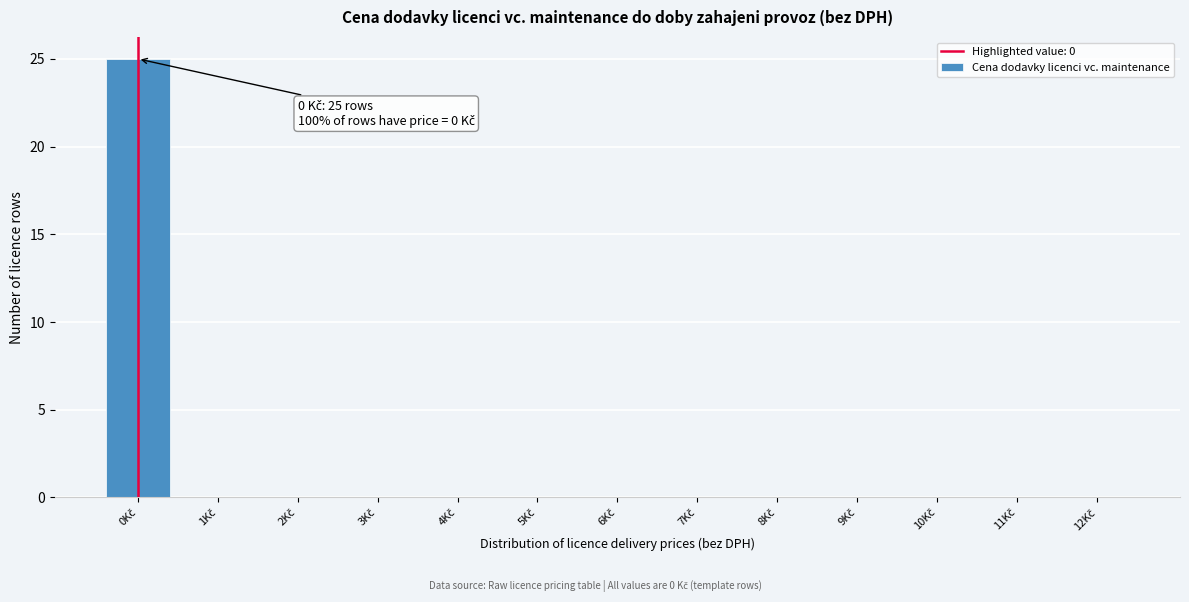

What is the greatest value displayed?

25